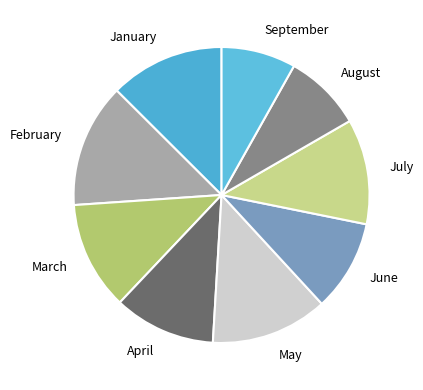

Combined, do August and March account for over 50%?

No